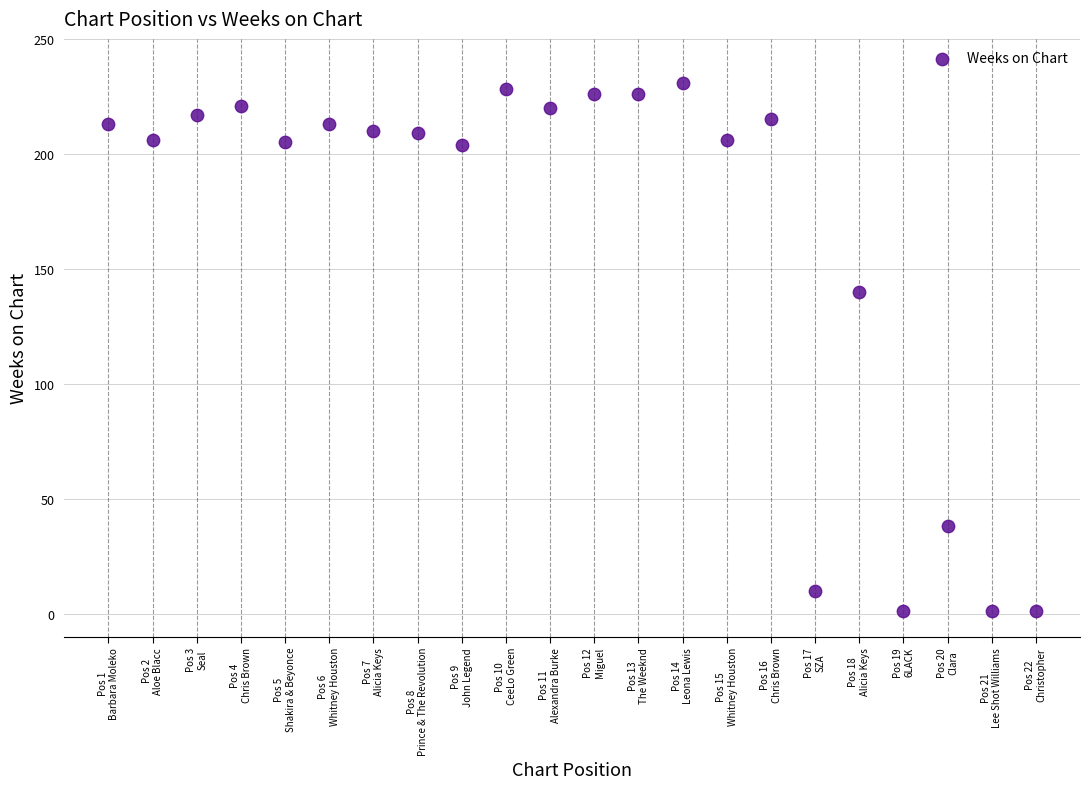

What Y value in the scatter plot is closest to 116?

140